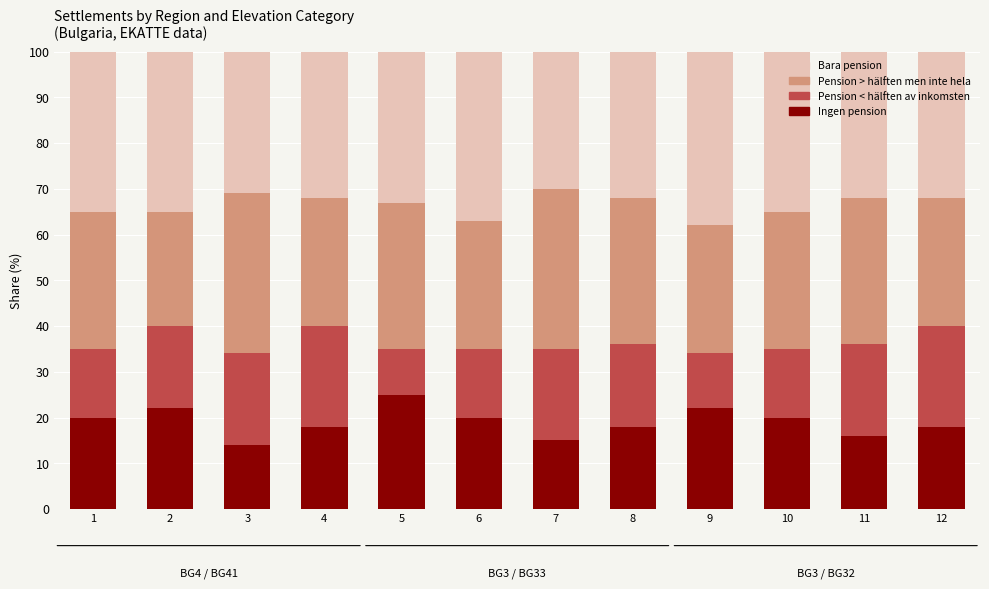

What is the total value across all series at 5?

100